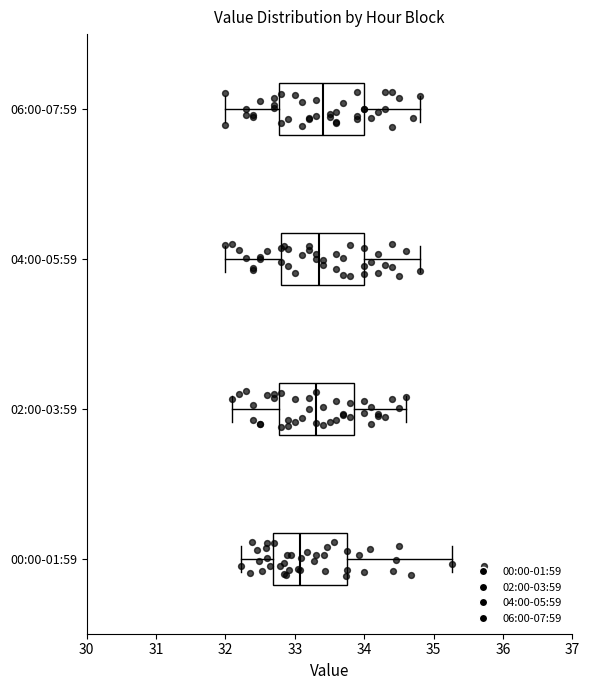

Reading bottom to top, read every box against the x-axis: the position of its median line, the range the box covers, and the ends of its whiskers. The values are not printed on the chart, so give them approximately, as read against the axis.

00:00-01:59: median 33.1, box 32.7 to 33.8, whiskers 32.2 to 35.3
02:00-03:59: median 33.3, box 32.8 to 33.9, whiskers 32.1 to 34.6
04:00-05:59: median 33.4, box 32.8 to 34.0, whiskers 32.0 to 34.8
06:00-07:59: median 33.4, box 32.8 to 34.0, whiskers 32.0 to 34.8